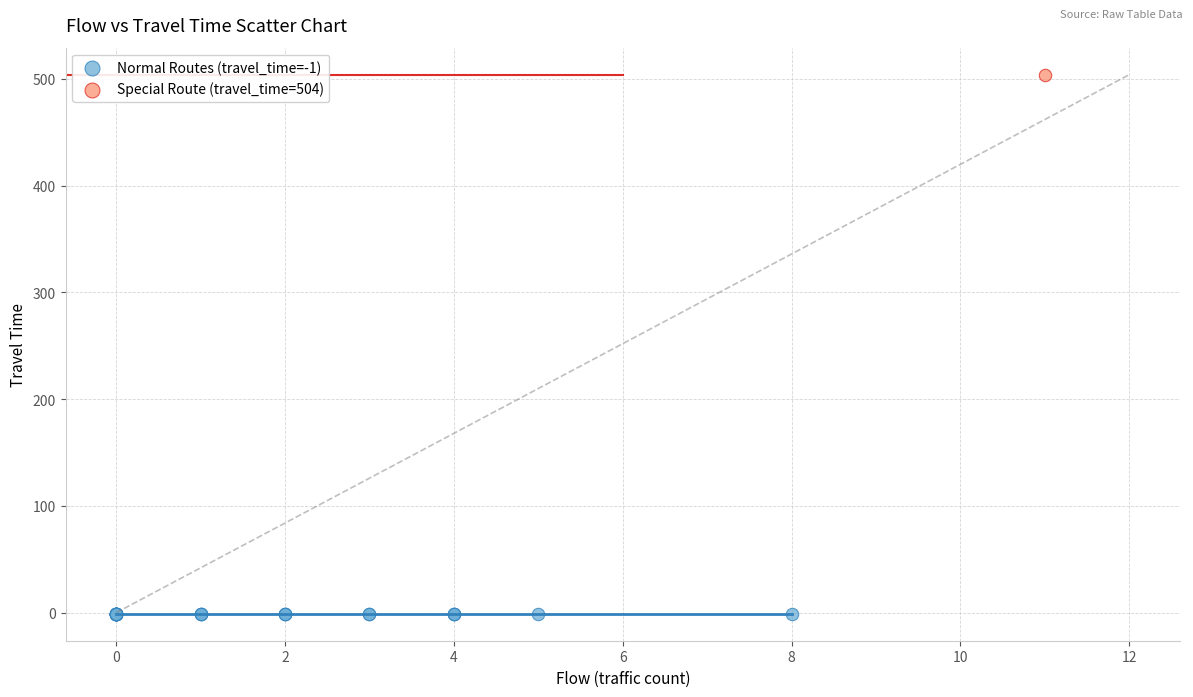

Which series reaches the maximum Y coordinate?

Special Route (travel_time=504)